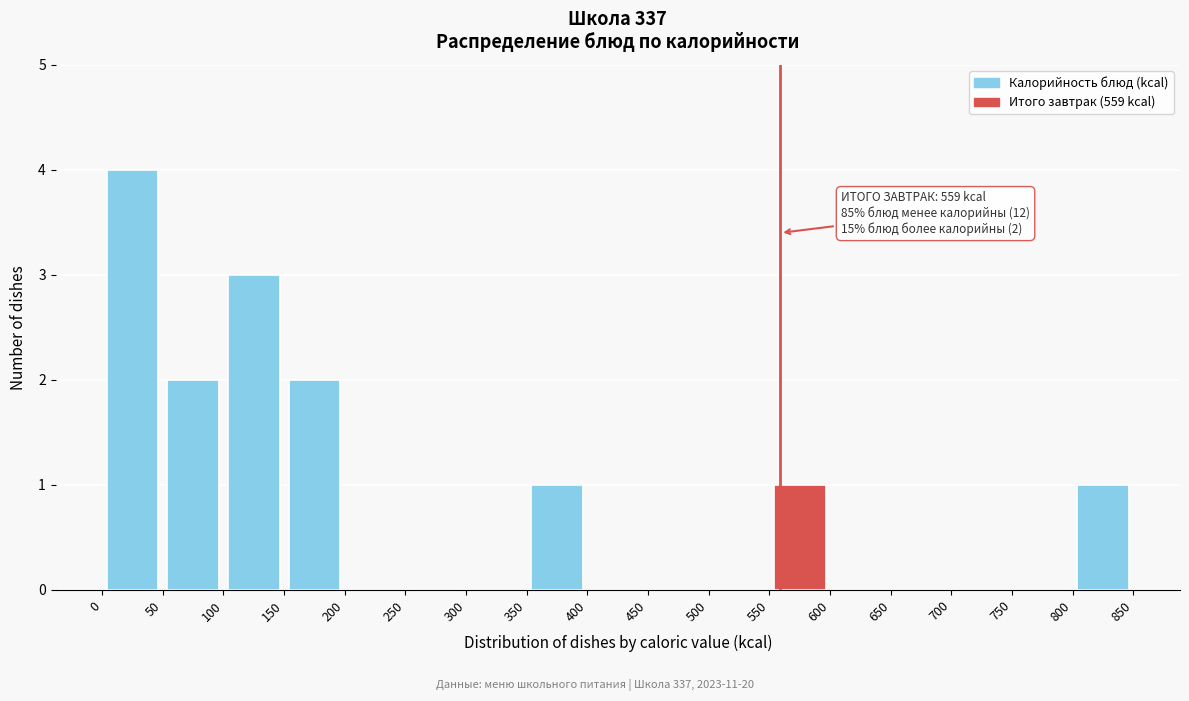

Which range on the x-axis has the tallest bar?

0 to 50